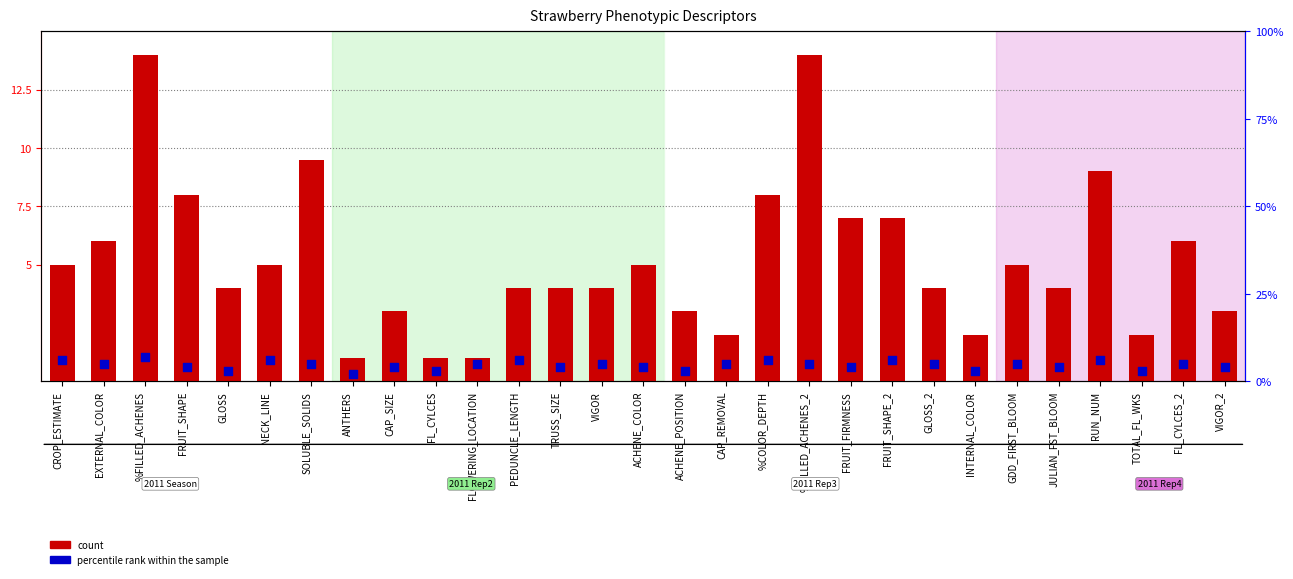

Which series contains the highest Y value?

count